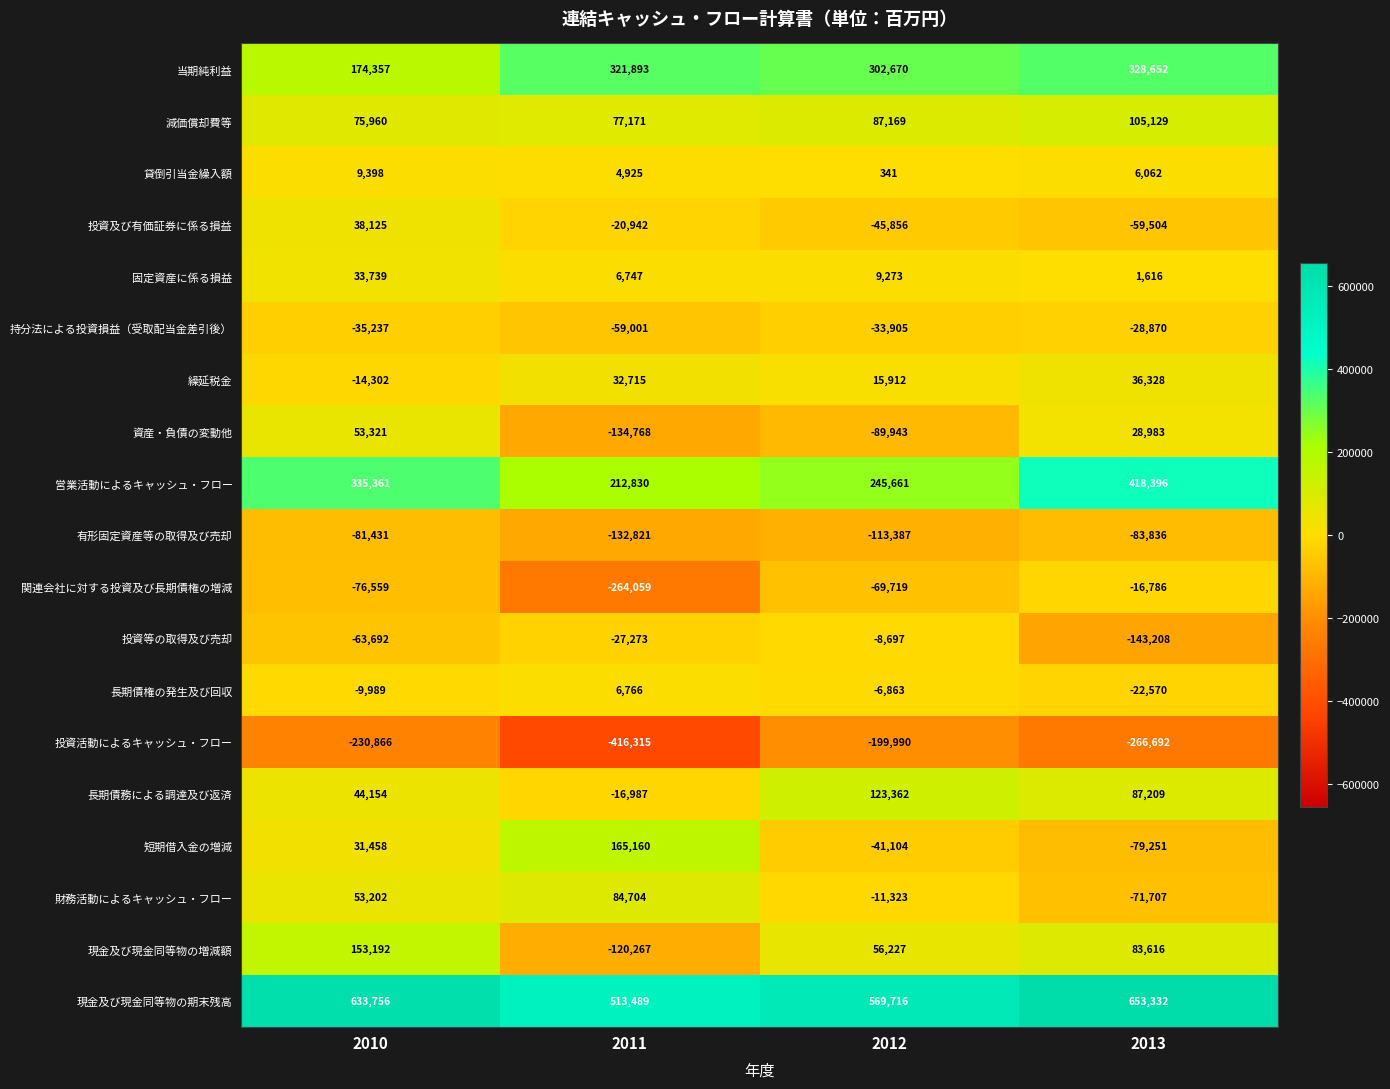

How many negative values does the 資産・負債の変動他 series have?

2